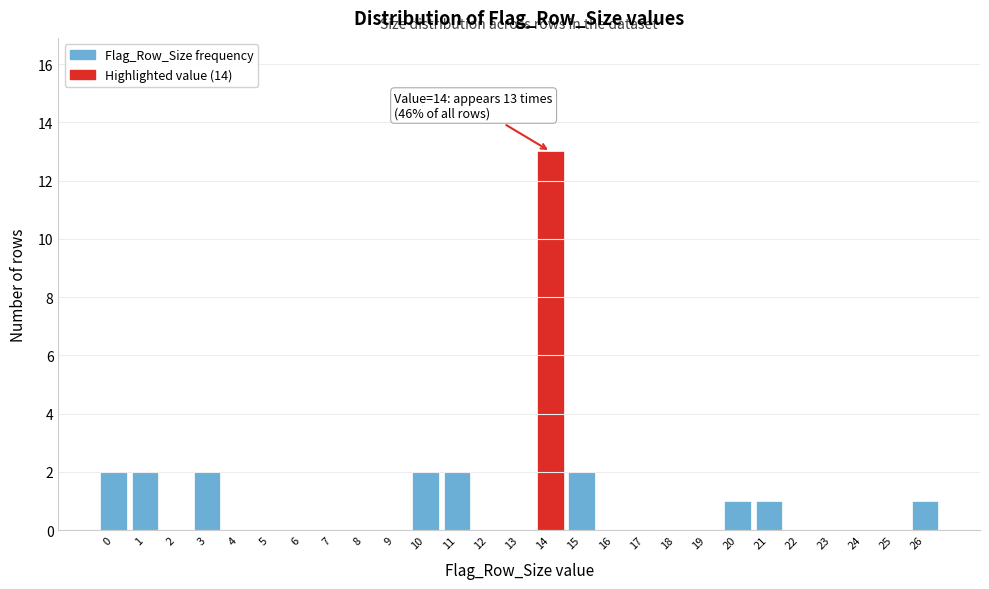

Over which range of the x-axis is the bar tallest?

13.5 to 14.5